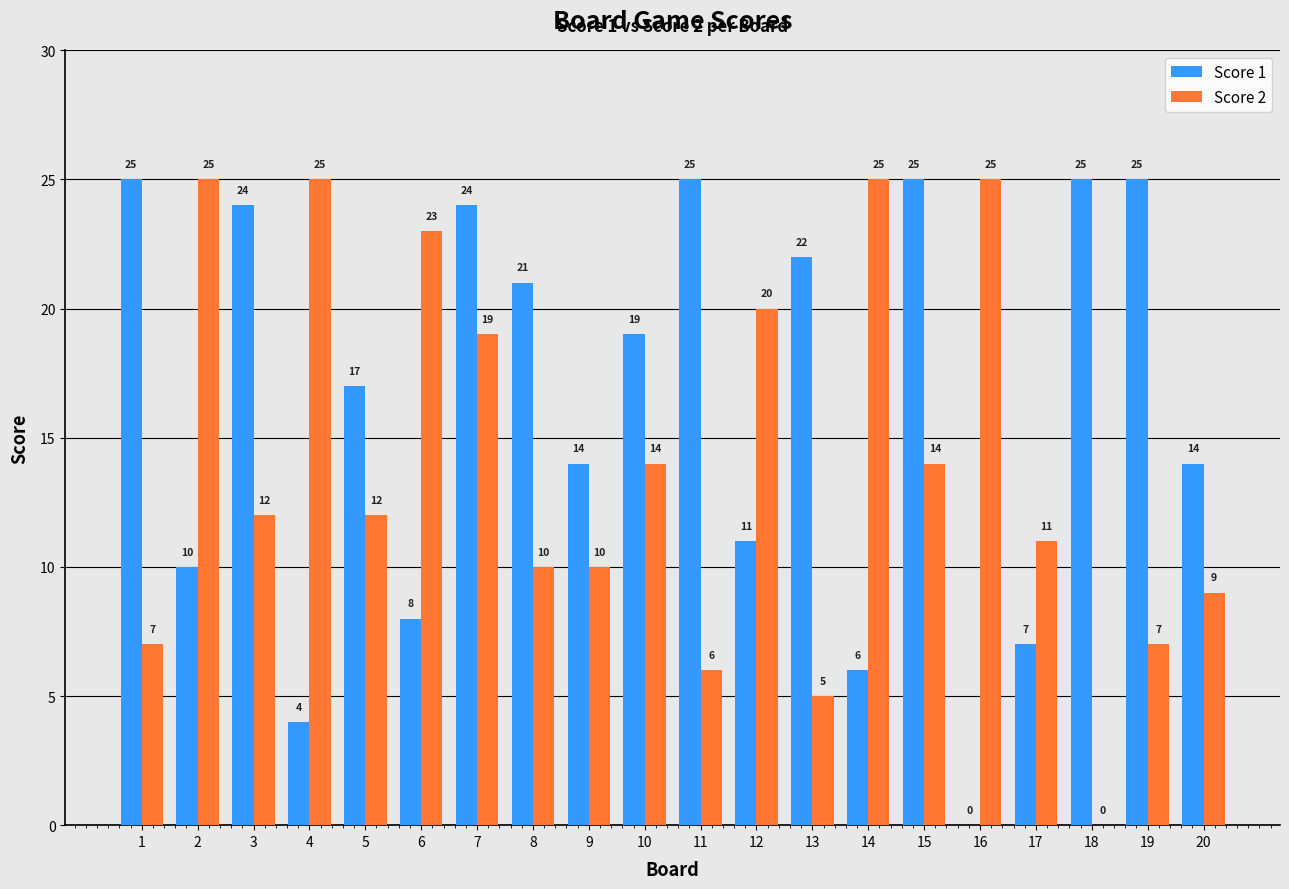

The Score 1 series shows 16 at 2. True or false?

False